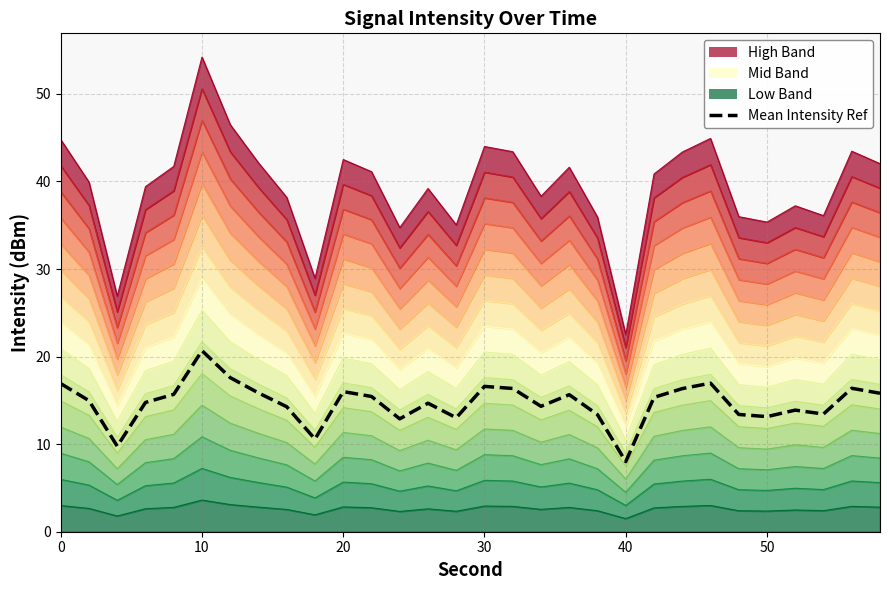

Reading left to right, transcribe all the data shown in this chart.

16.9	15.0	9.8	14.8	15.7	20.7	17.6	15.8	14.3	10.6	16.0	15.4	12.9	14.7	13.0	16.6	16.4	14.3	15.6	13.4	8.0	15.3	16.3	17.0	13.4	13.1	13.9	13.4	16.4	15.8